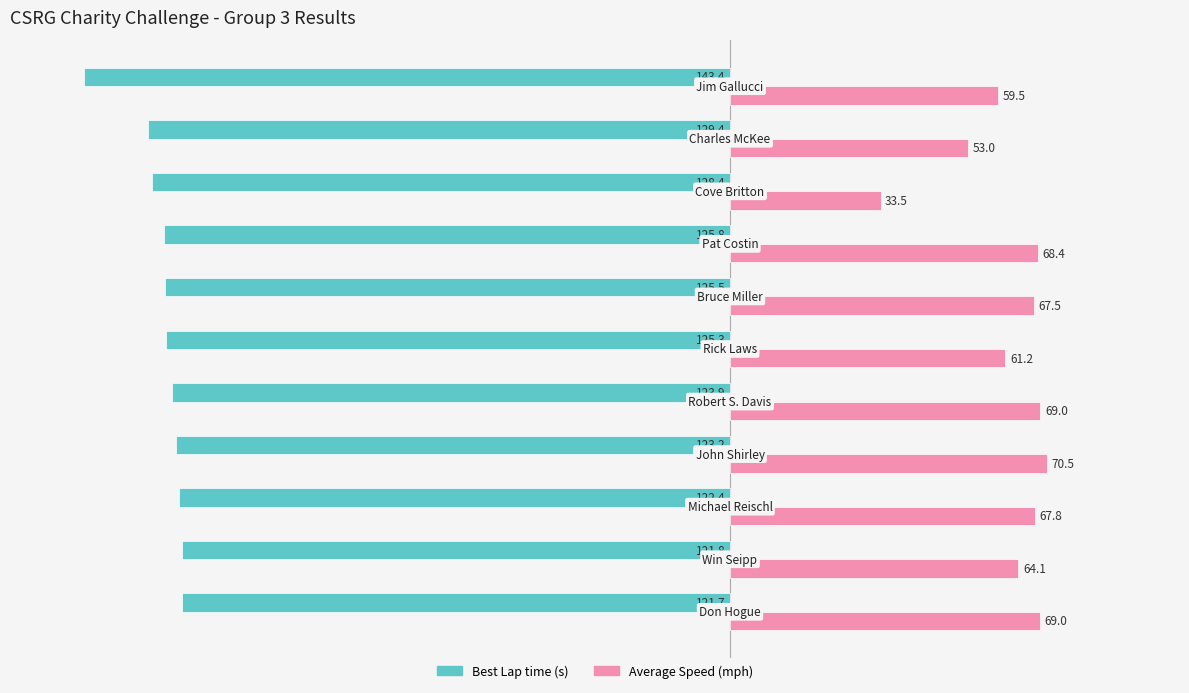

What is the maximum value shown in the chart?

70.5